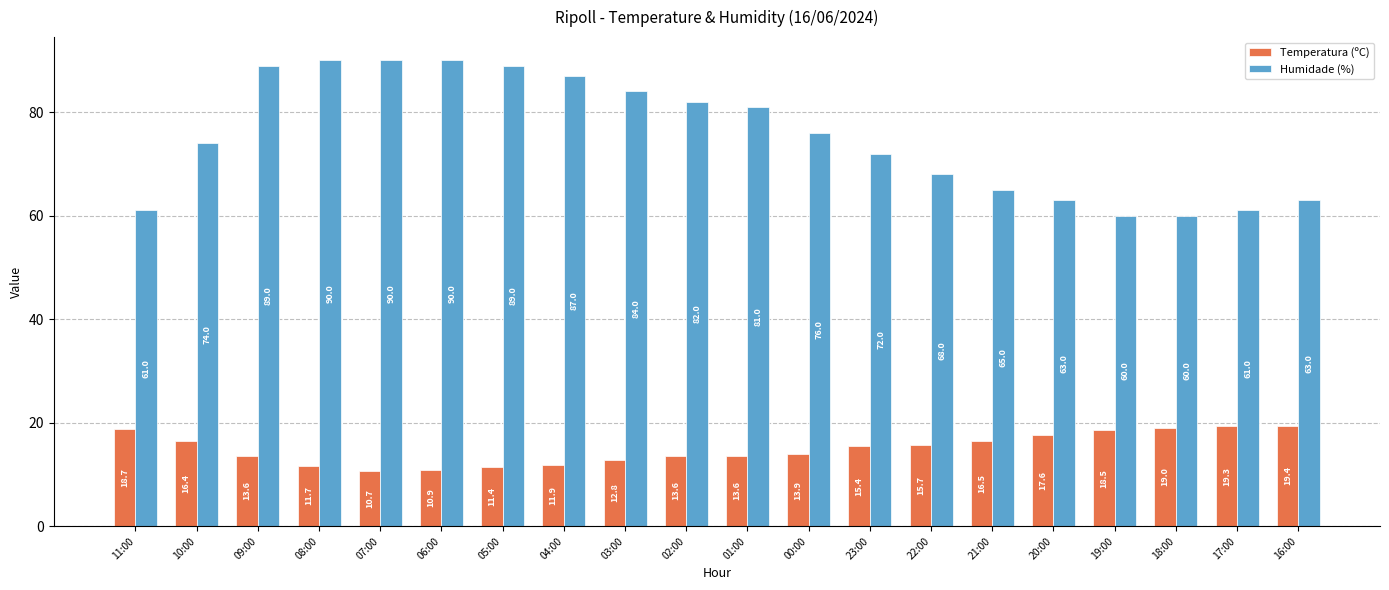

Reading right to left, transcribe all the data shown in this chart.

Temperatura (ºC): 19.4	19.3	19.0	18.5	17.6	16.5	15.7	15.4	13.9	13.6	13.6	12.8	11.9	11.4	10.9	10.7	11.7	13.6	16.4	18.7
Humidade (%): 63.0	61.0	60.0	60.0	63.0	65.0	68.0	72.0	76.0	81.0	82.0	84.0	87.0	89.0	90.0	90.0	90.0	89.0	74.0	61.0